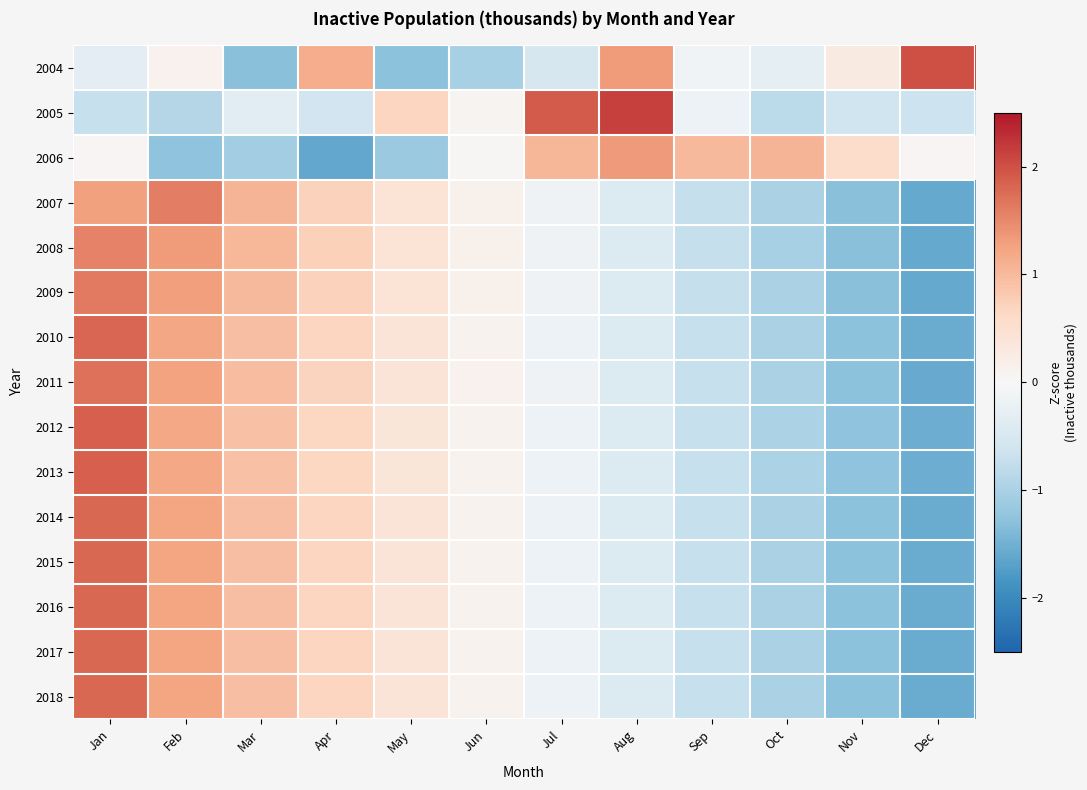

How many categories are shown in the chart?

12